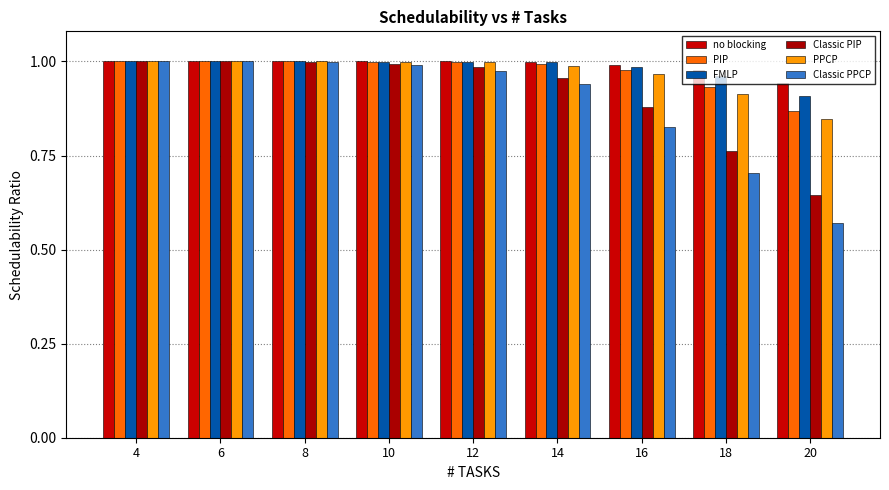

List the series in order of their peak value, highest first.

no blocking, PIP, FMLP, Classic PIP, PPCP, Classic PPCP